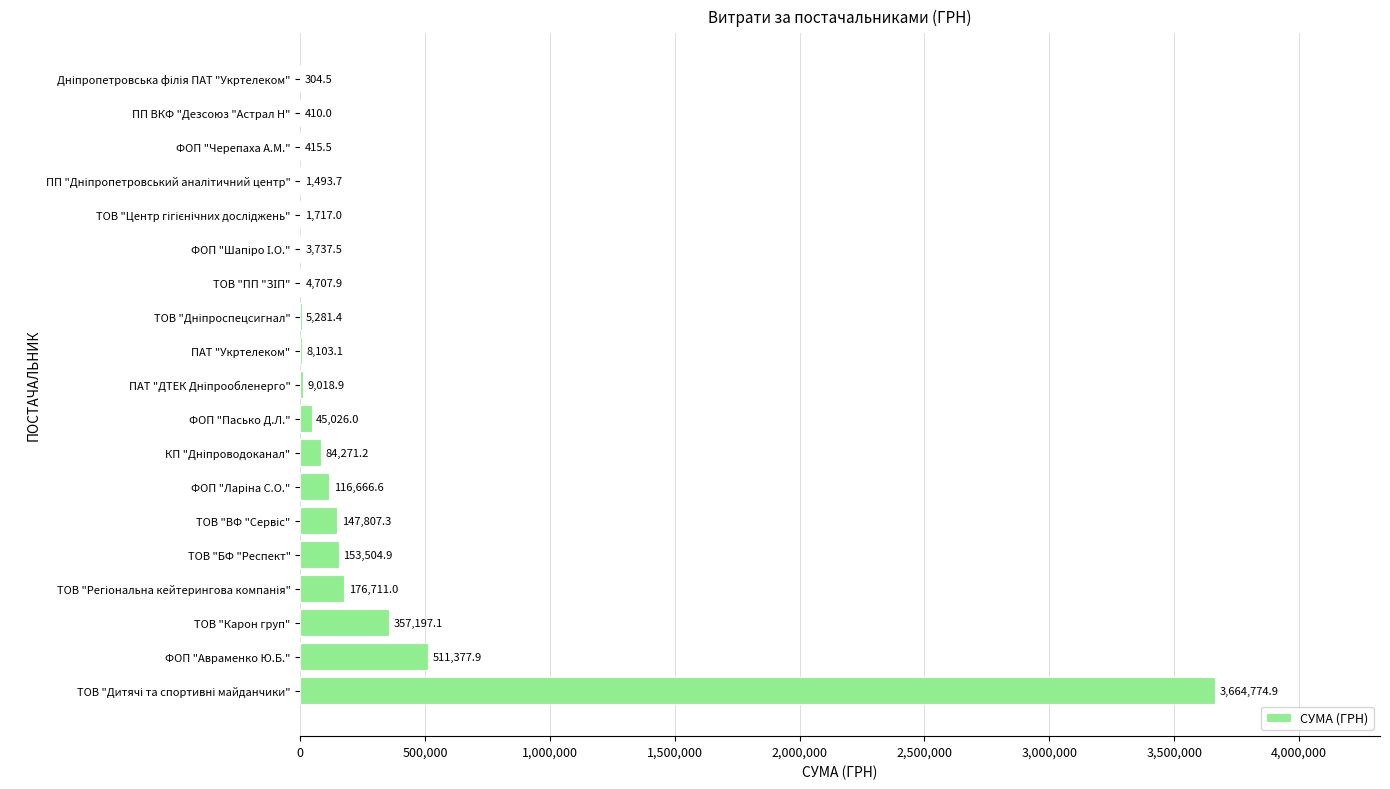

What is the change in value from ТОВ "Карон груп" to ТОВ "БФ "Респект"?

-203692.2